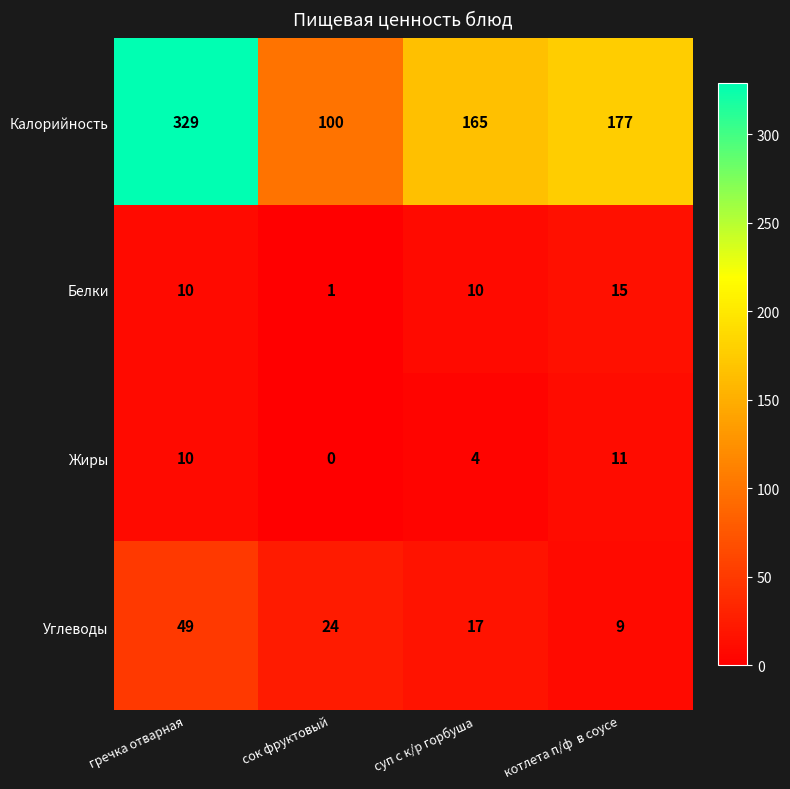

Reading left to right, list all the values displayed in this chart.

Калорийность: гречка отварная=329	сок фруктовый=100	суп с к/р горбуша=165	котлета п/ф  в соусе=177
Белки: гречка отварная=10	сок фруктовый=1	суп с к/р горбуша=10	котлета п/ф  в соусе=15
Жиры: гречка отварная=10	сок фруктовый=0	суп с к/р горбуша=4	котлета п/ф  в соусе=11
Углеводы: гречка отварная=49	сок фруктовый=24	суп с к/р горбуша=17	котлета п/ф  в соусе=9